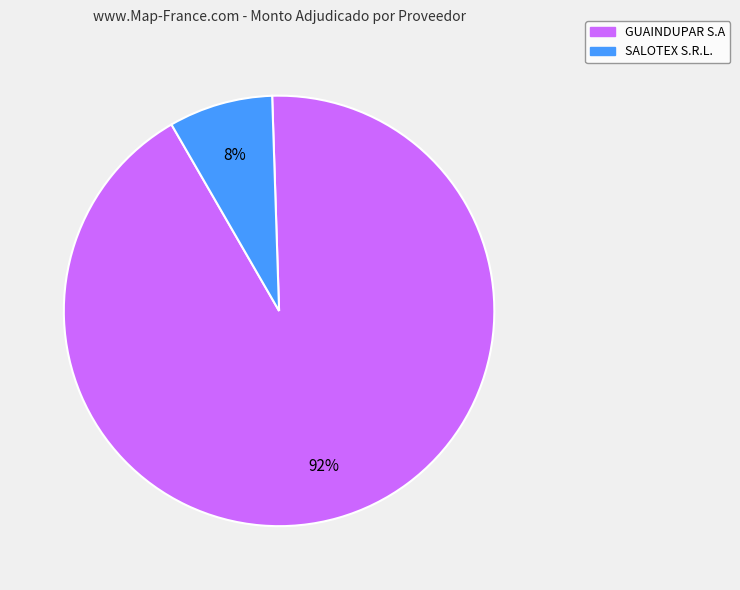

True or false: SALOTEX S.R.L. accounts for 17% of the total.

False